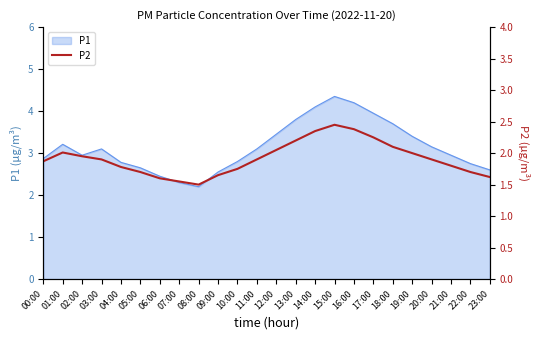

What is the sum of all values?

46.0